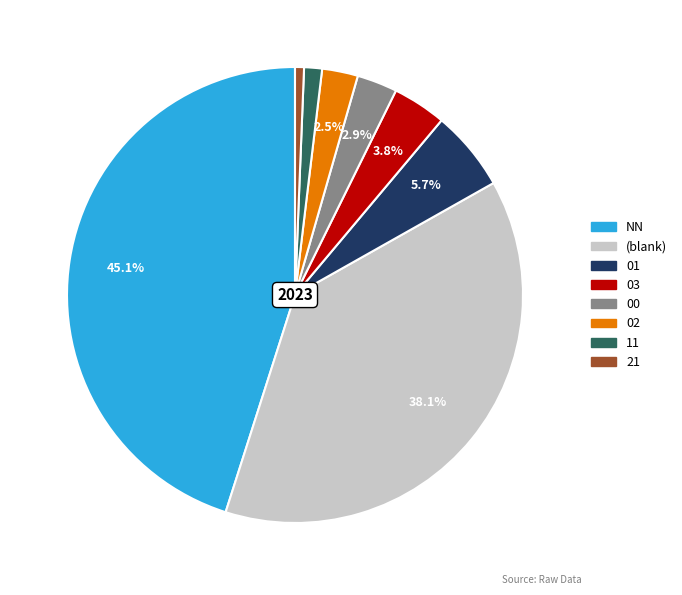

Is there a majority slice in this chart?

No